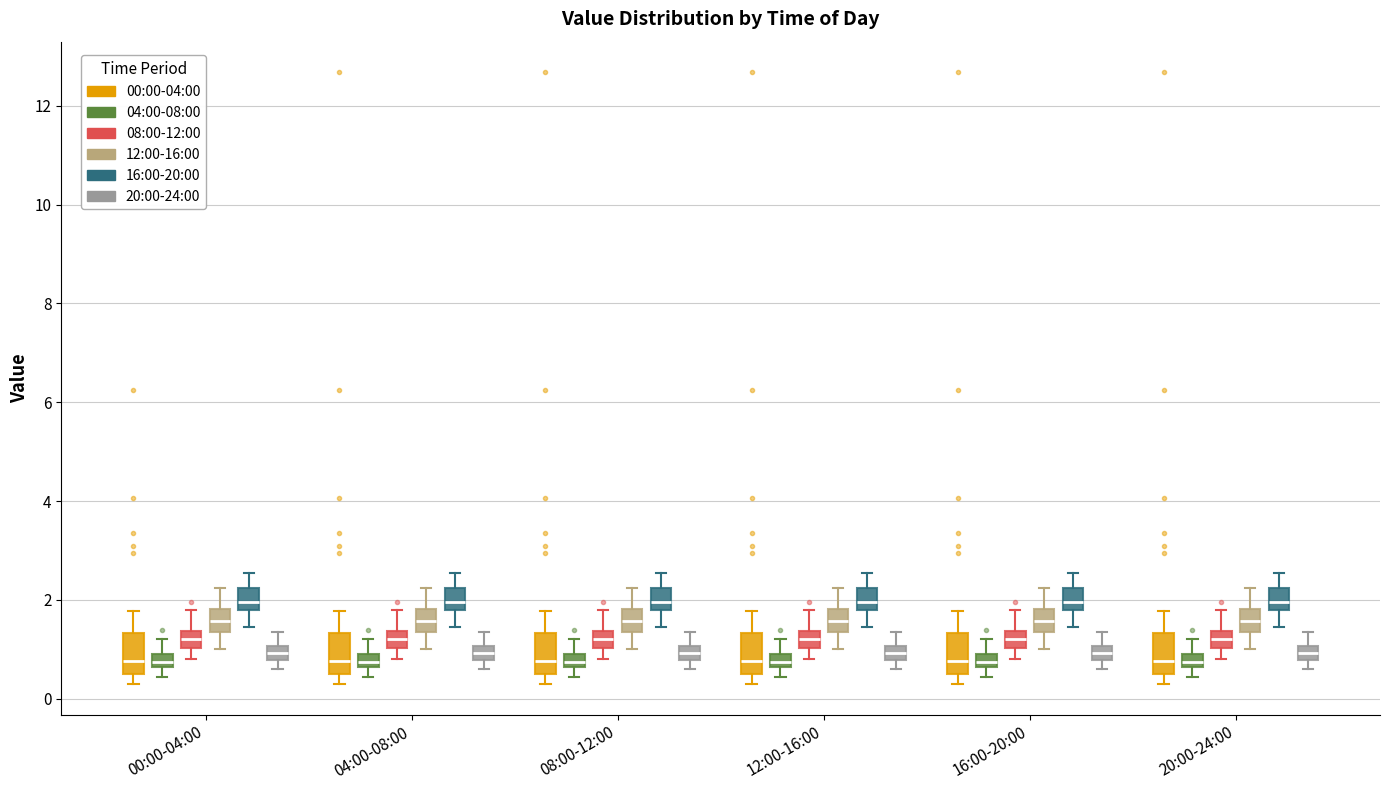

Where is the upper edge of the box for 00:00-04:00 (16:00-20:00) on the y-axis? The values are not printed on the chart, so give them approximately, as read against the axis.

2.2